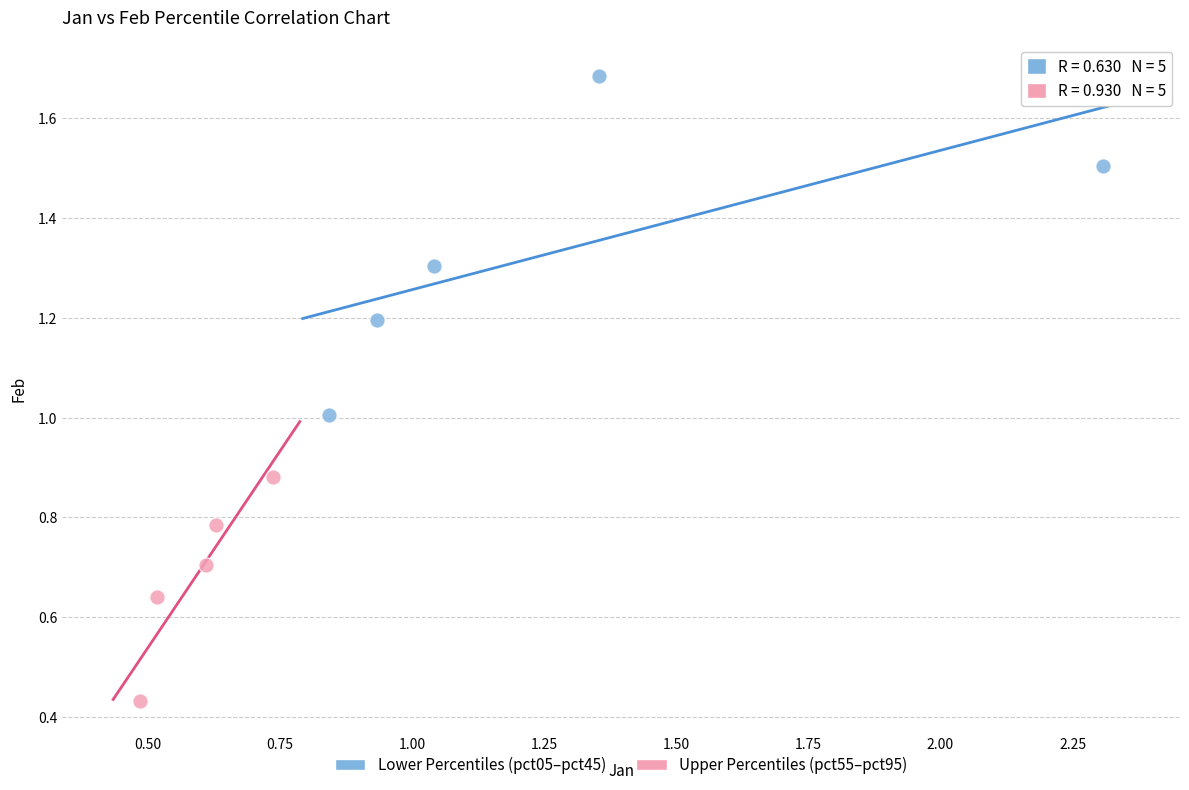

Which series has the largest Y range (max minus min)?

Lower Percentiles (pct05–pct45)